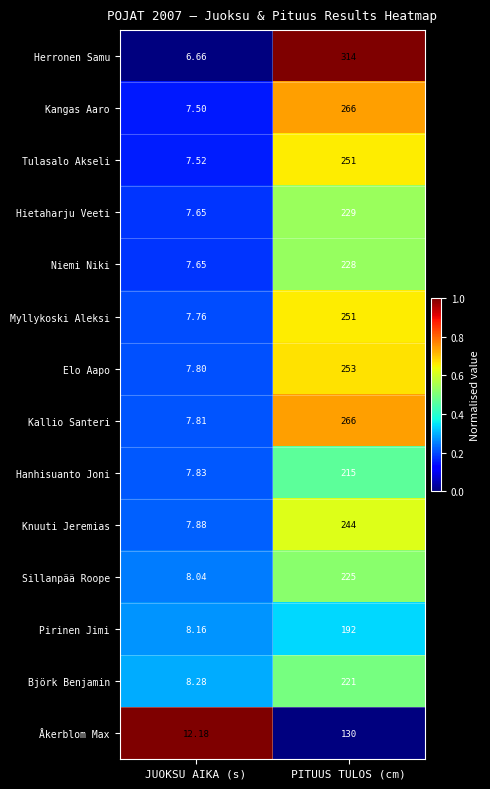

At which category is the sum across all series the highest?

PITUUS TULOS (cm)